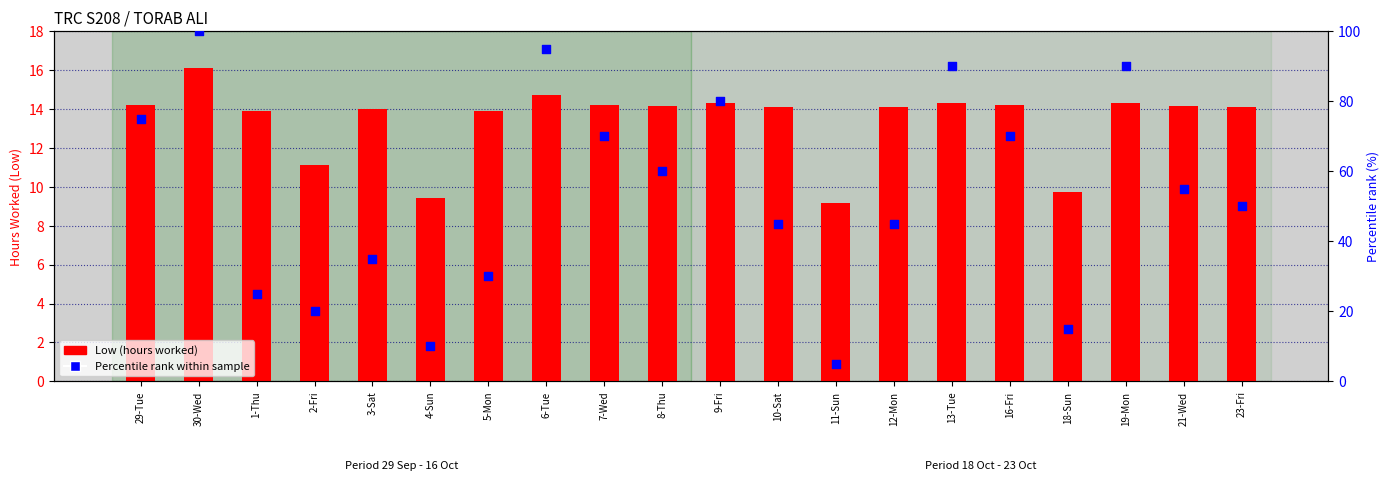

What are all the series names shown in the legend?

Low (hours worked), Percentile rank within sample